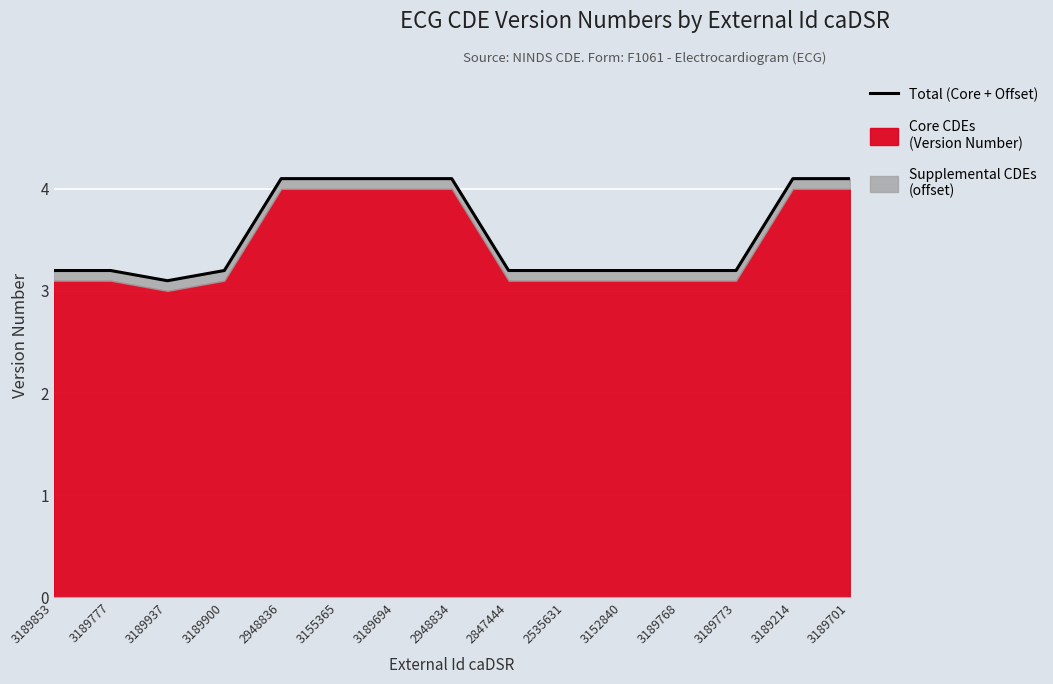

How many categories are shown in the chart?

15